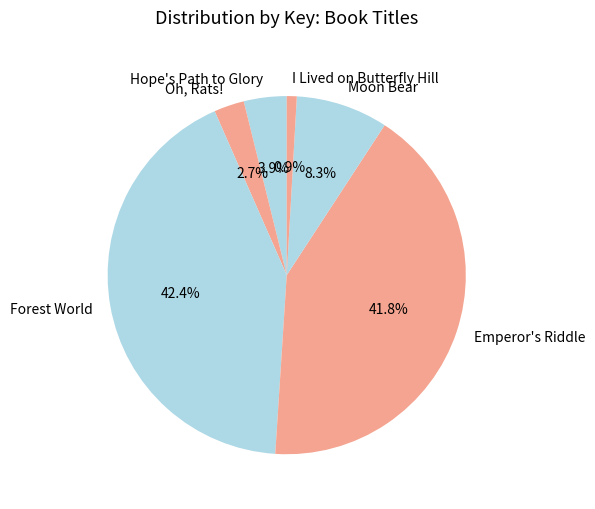

What percentage is the Oh, Rats! slice, to the nearest percent?

3%